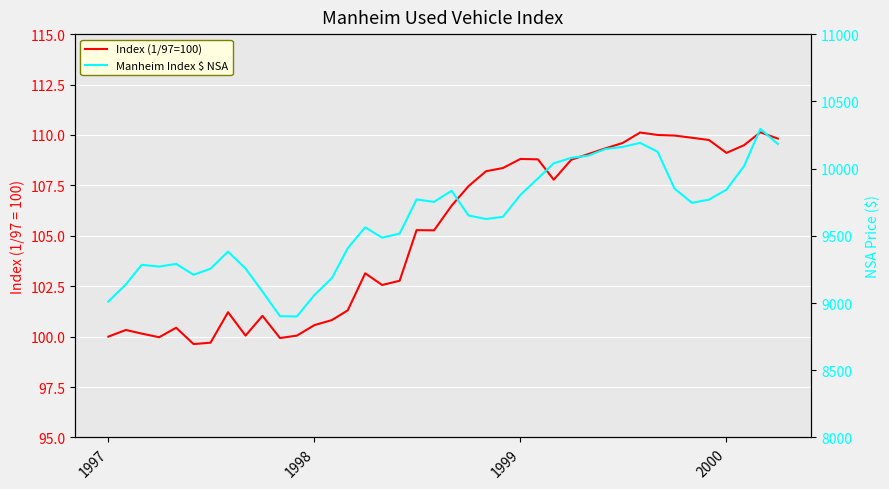

How many data points in Manheim Index $ NSA are less than 9651?

20